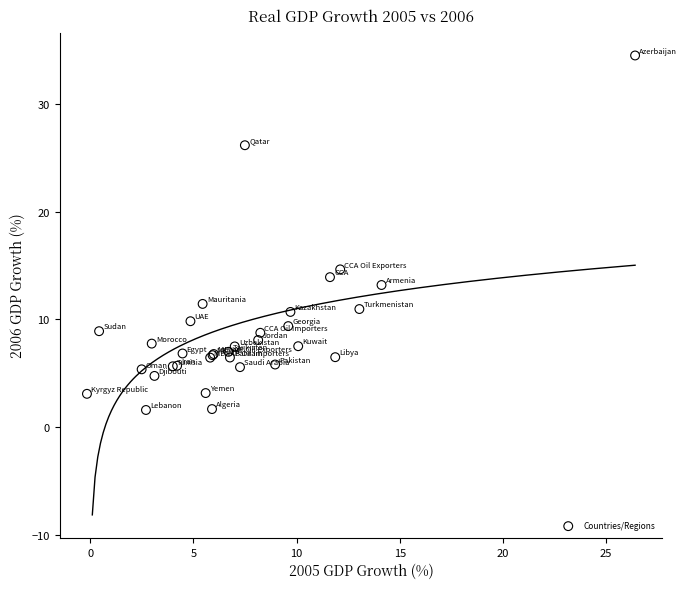

What Y value in the scatter plot is closest to 18?

14.6